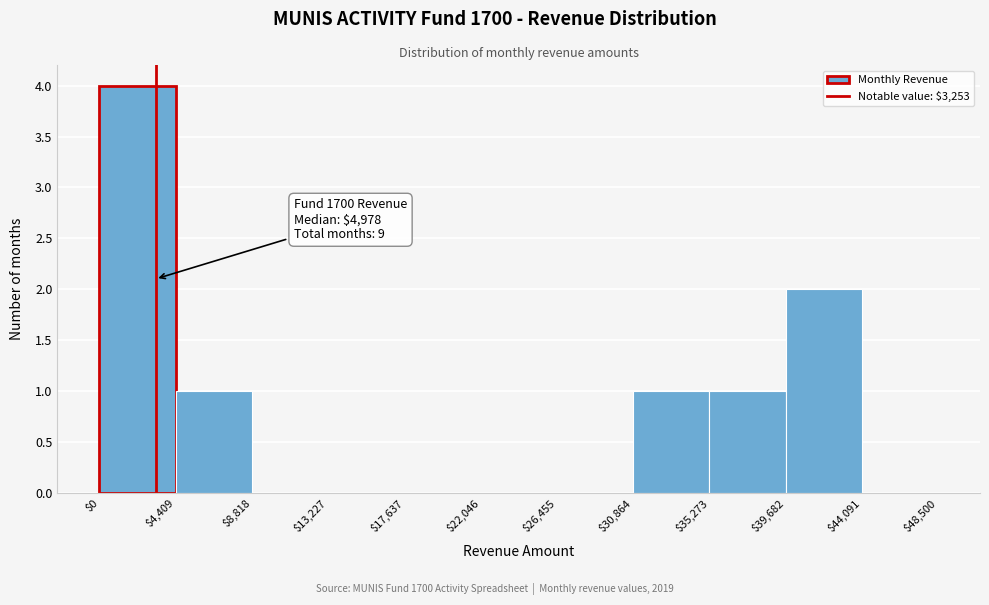

Over which range of the x-axis is the bar tallest?

$0 to $4,409